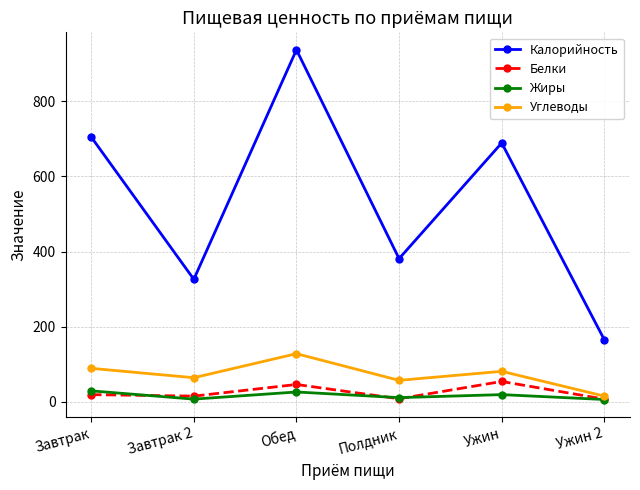

What is the value of the Жиры point at the 3rd from the left?

26